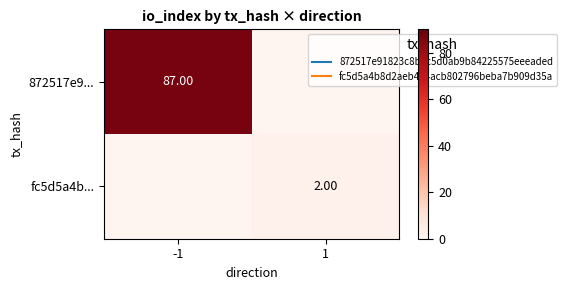

The value of fc5d5a4b... at 1 is 2. True or false?

True